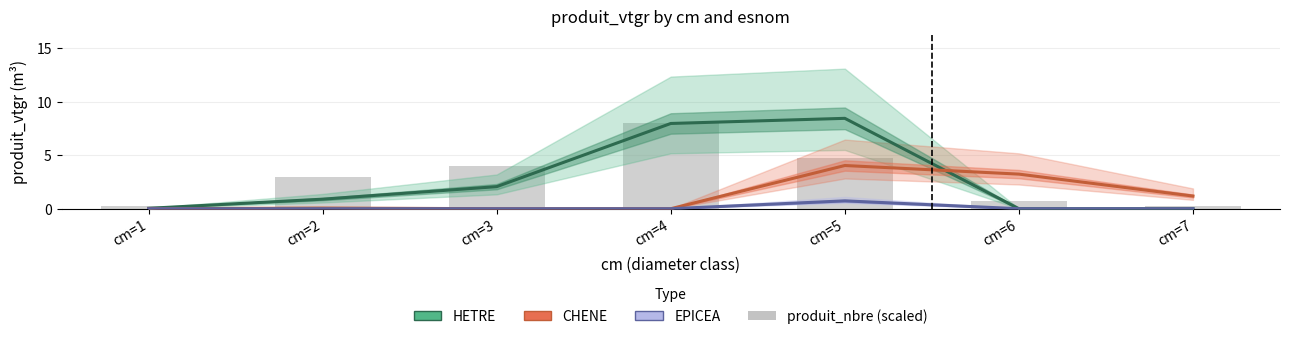

What is the value of the produit_nbre (scaled) bar at the 3rd from the left?

4.0